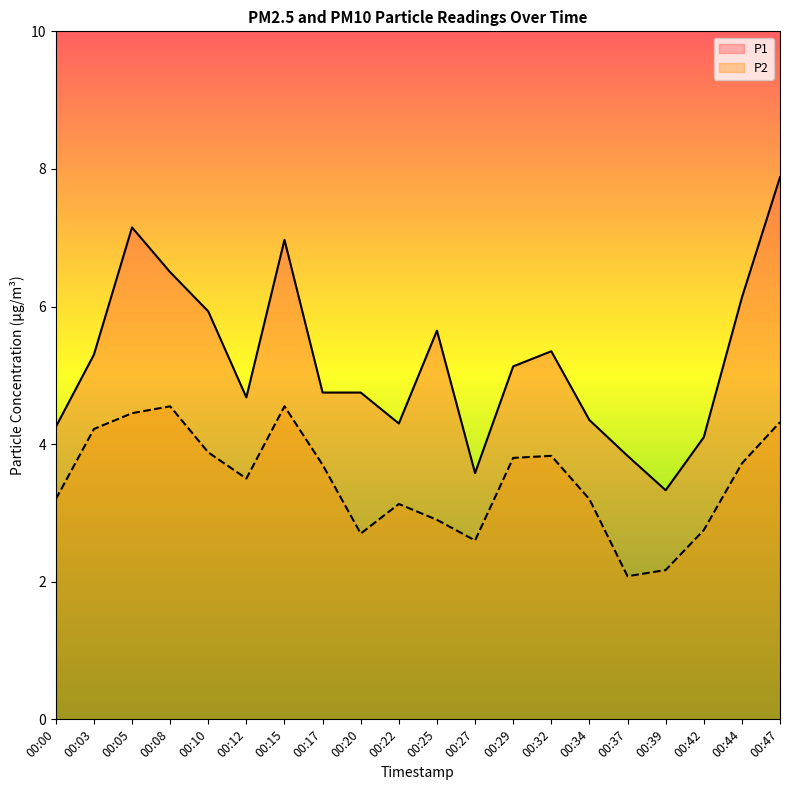

Is it true that P1 equals 5.1 at 00:29?

True